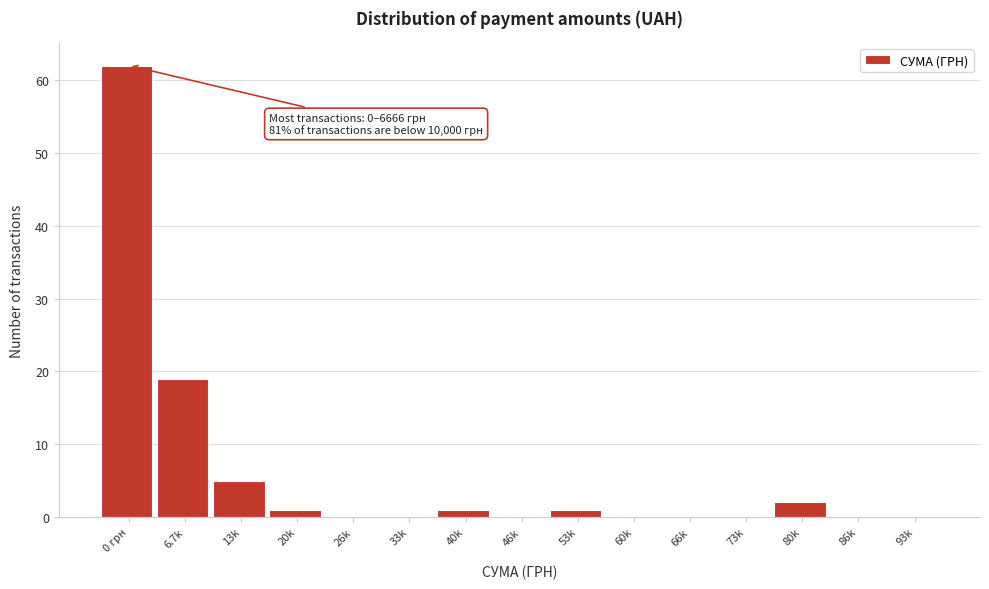

Reading left to right, what are all the values shown in this chart?

0 грн=62	6.7k=19	13k=5	20k=1	26k=0	33k=0	40k=1	46k=0	53k=1	60k=0	66k=0	73k=0	80k=2	86k=0	93k=0